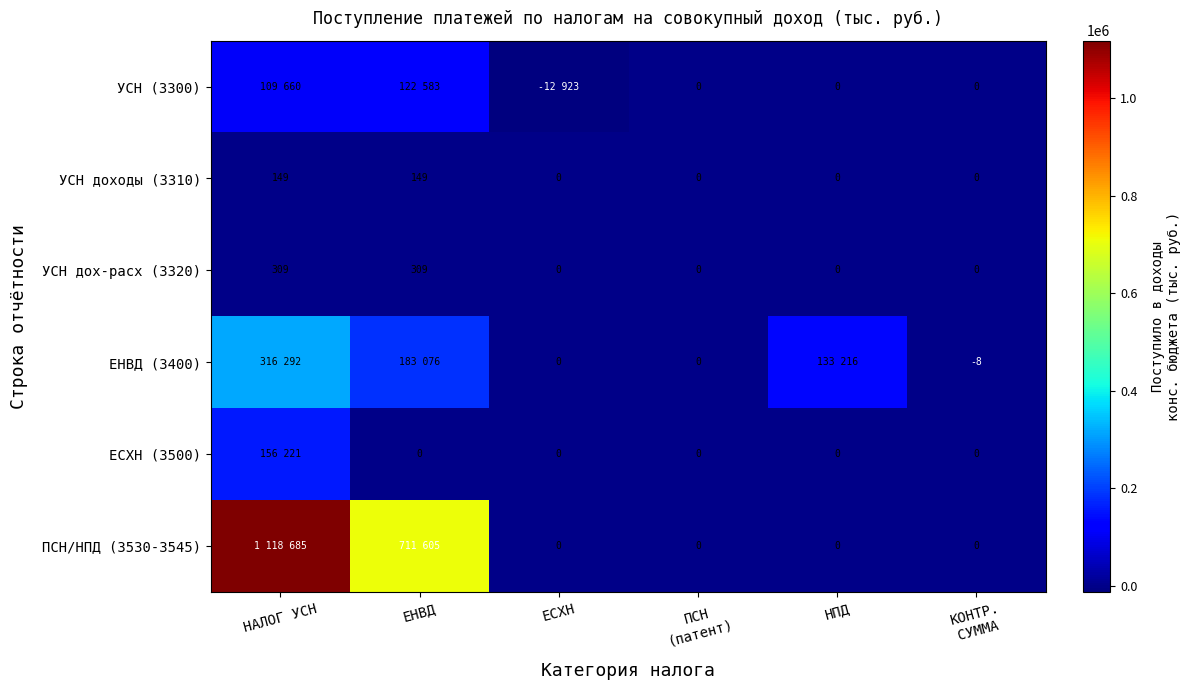

How many data points does each series have?

6